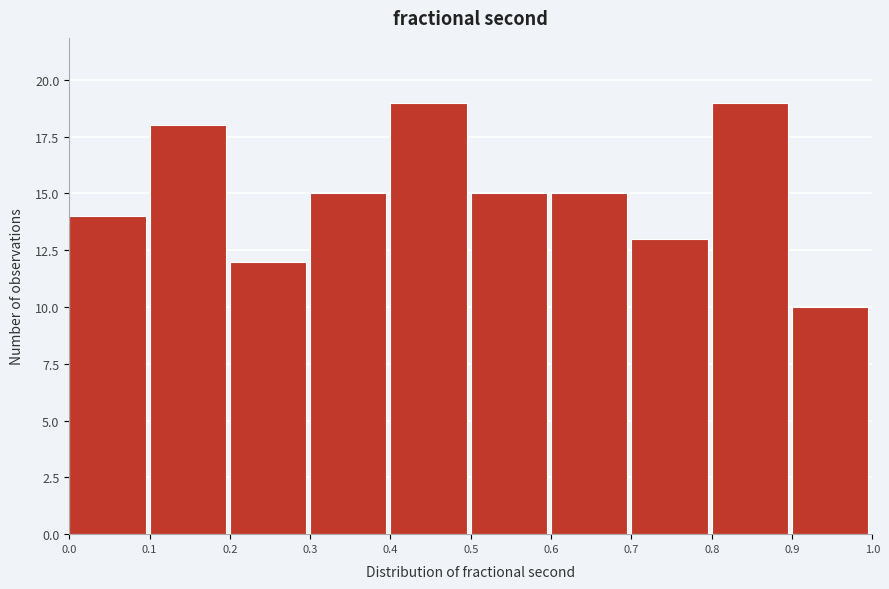

Reading left to right, transcribe this chart: for each bar, give the range it covers on the x-axis and its height. The values are not printed on the chart, so give them approximately, as read against the axis.

0.0 to 0.1: 14
0.1 to 0.2: 18
0.2 to 0.3: 12
0.3 to 0.4: 15
0.4 to 0.5: 19
0.5 to 0.6: 15
0.6 to 0.7: 15
0.7 to 0.8: 13
0.8 to 0.9: 19
0.9 to 1.0: 10